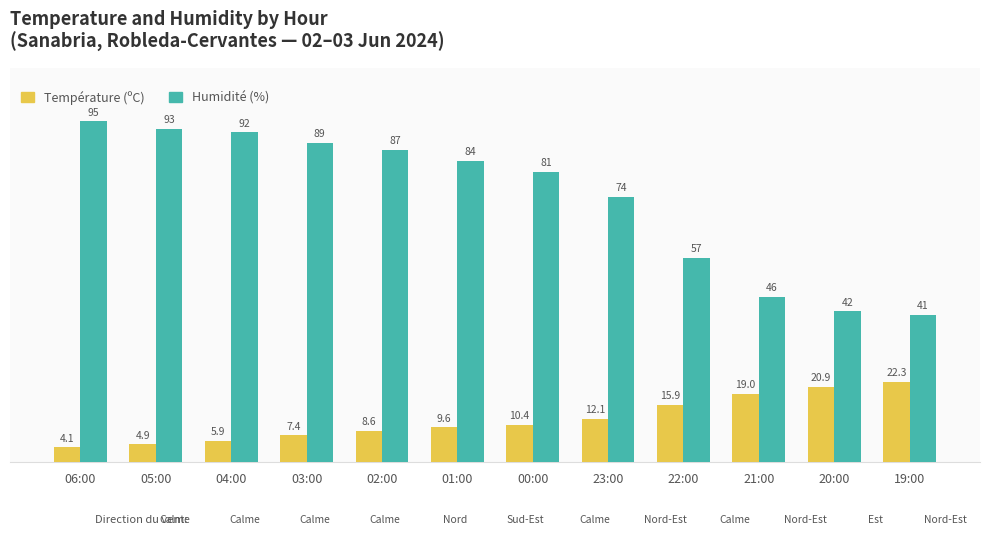

At which label is Humidité (%) closest to 68?

23:00